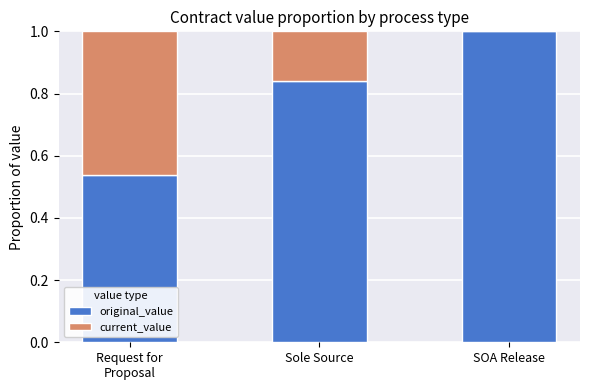

How many data points does each series have?

3